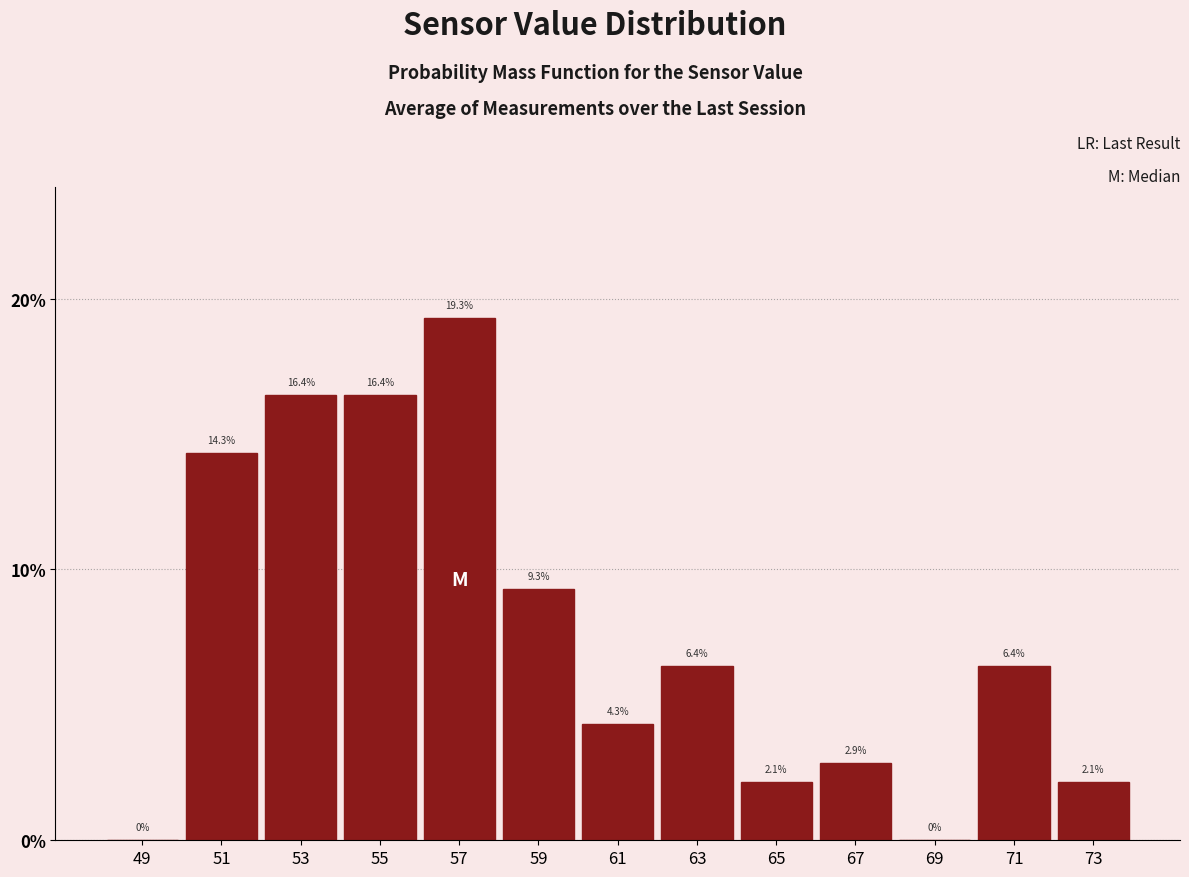

Reading left to right, list every bar in this chart as the range it spans on the x-axis followed by its height.

48 to 50: 0.0
50 to 52: 14.3
52 to 54: 16.4
54 to 56: 16.4
56 to 58: 19.3
58 to 60: 9.3
60 to 62: 4.3
62 to 64: 6.4
64 to 66: 2.1
66 to 68: 2.9
68 to 70: 0.0
70 to 72: 6.4
72 to 74: 2.1